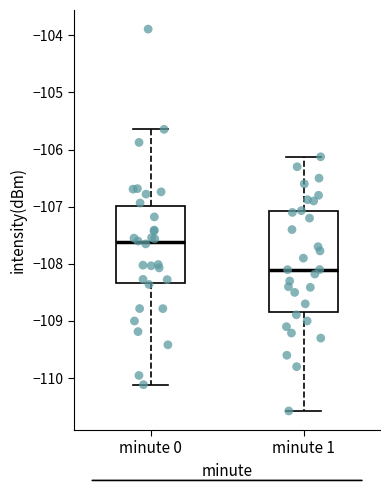

Reading left to right, transcribe this box plot: for each box, give where its median line is, the range the box spans, and where its two whiskers end, as read against the y-axis. The values are not printed on the chart, so give them approximately, as read against the axis.

minute 0: median -107.6, box -108.3 to -107.0, whiskers -110.1 to -105.6
minute 1: median -108.1, box -108.8 to -107.1, whiskers -110.6 to -106.1